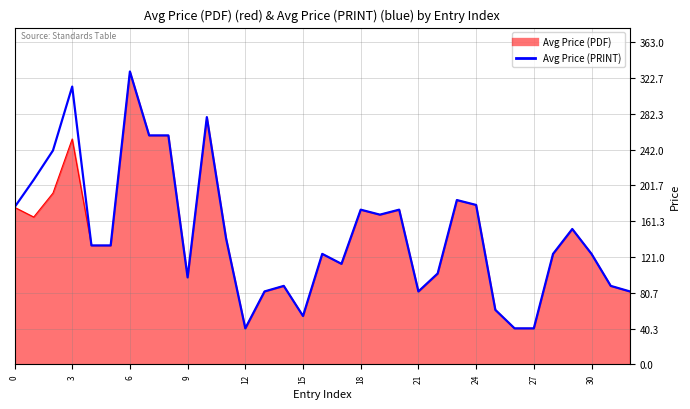

What is the minimum value shown in the chart?

40.6